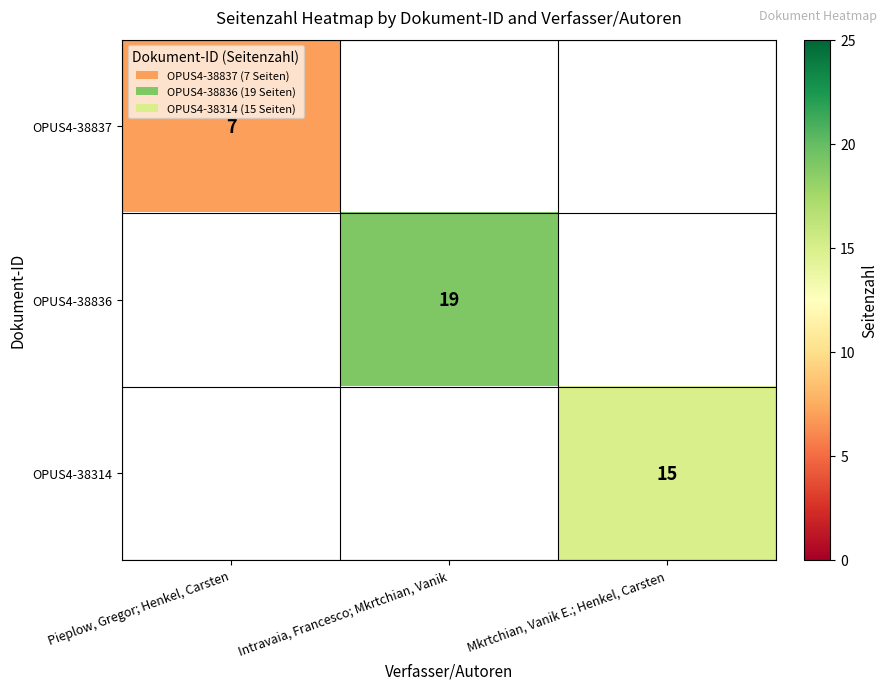

Is it true that OPUS4-38836 equals 5 at Intravaia, Francesco; Mkrtchian, Vanik?

False